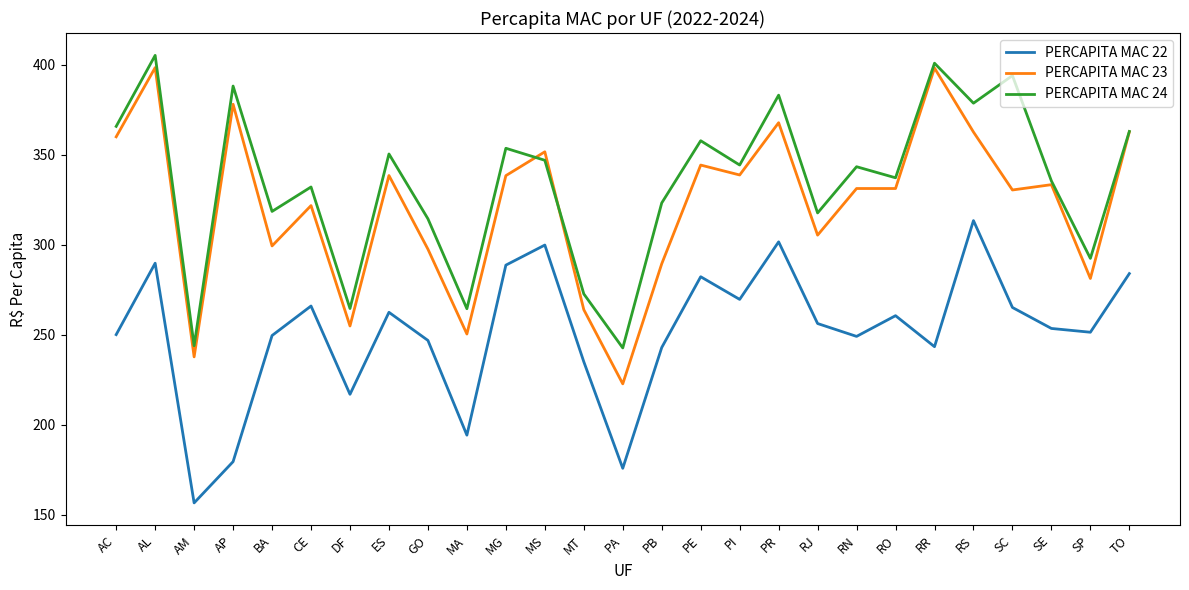

What position from the right is PA?

14